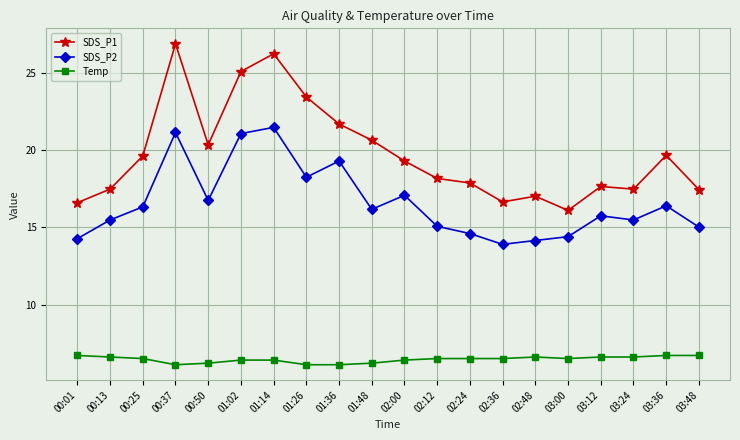

What position from the left is 02:48?

15